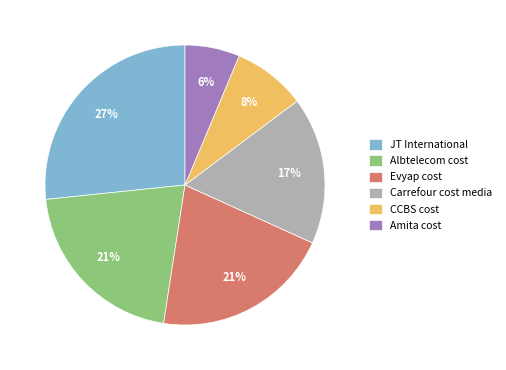

Does CCBS cost account for over 50% of the chart?

No